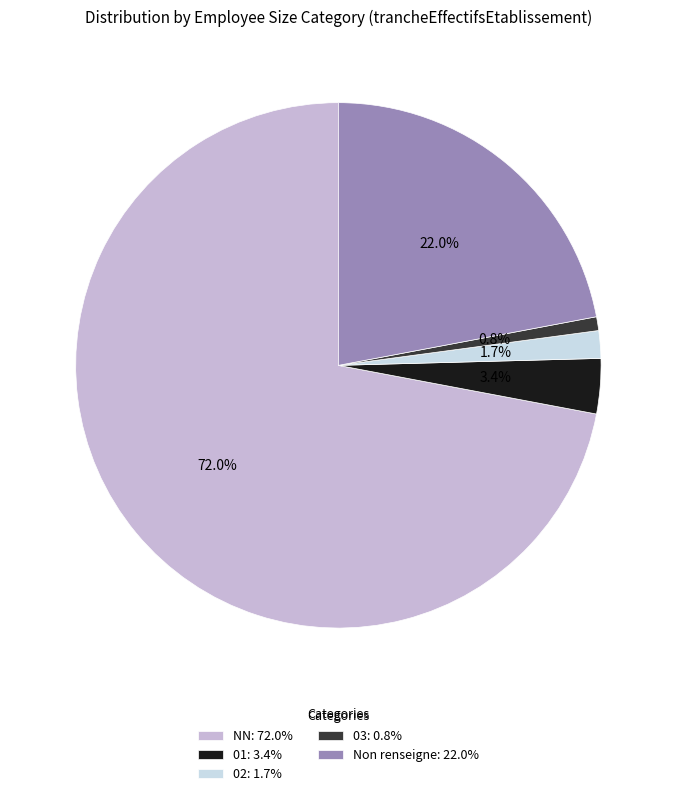

Count the number of slices in the pie.

5